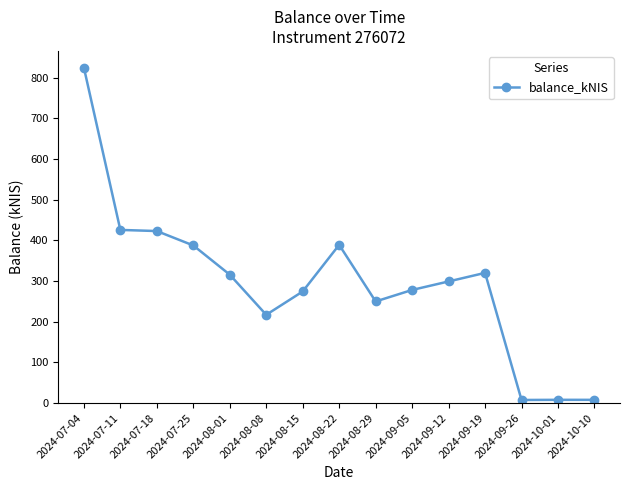

What is the maximum value shown in the chart?

825.3